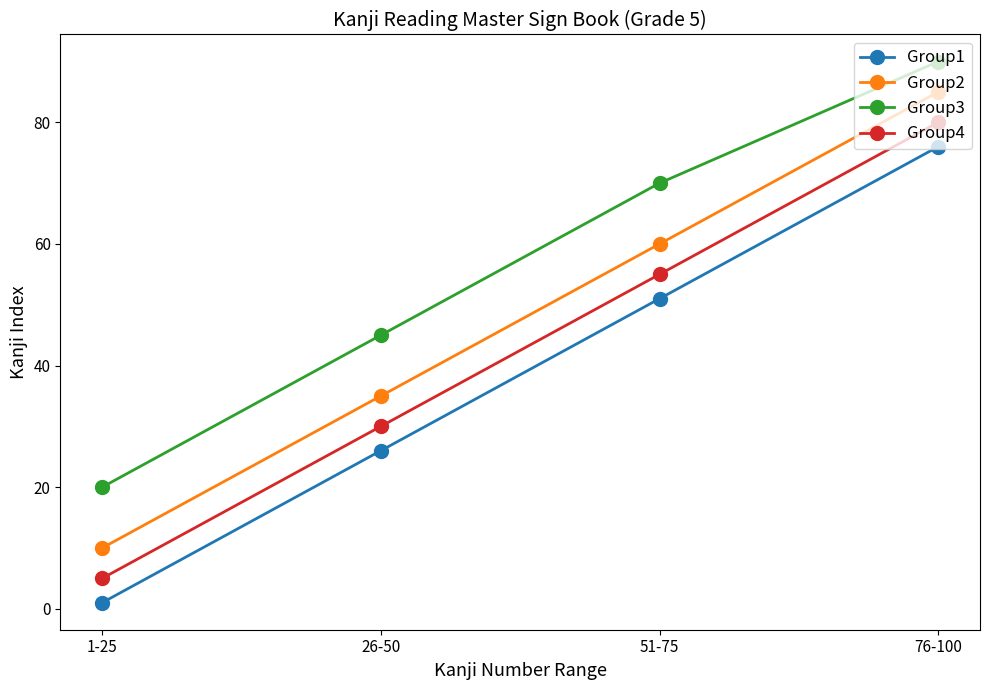

Reading left to right, transcribe all the data shown in this chart.

Group1: 1-25=1	26-50=26	51-75=51	76-100=76
Group2: 1-25=10	26-50=35	51-75=60	76-100=85
Group3: 1-25=20	26-50=45	51-75=70	76-100=90
Group4: 1-25=5	26-50=30	51-75=55	76-100=80